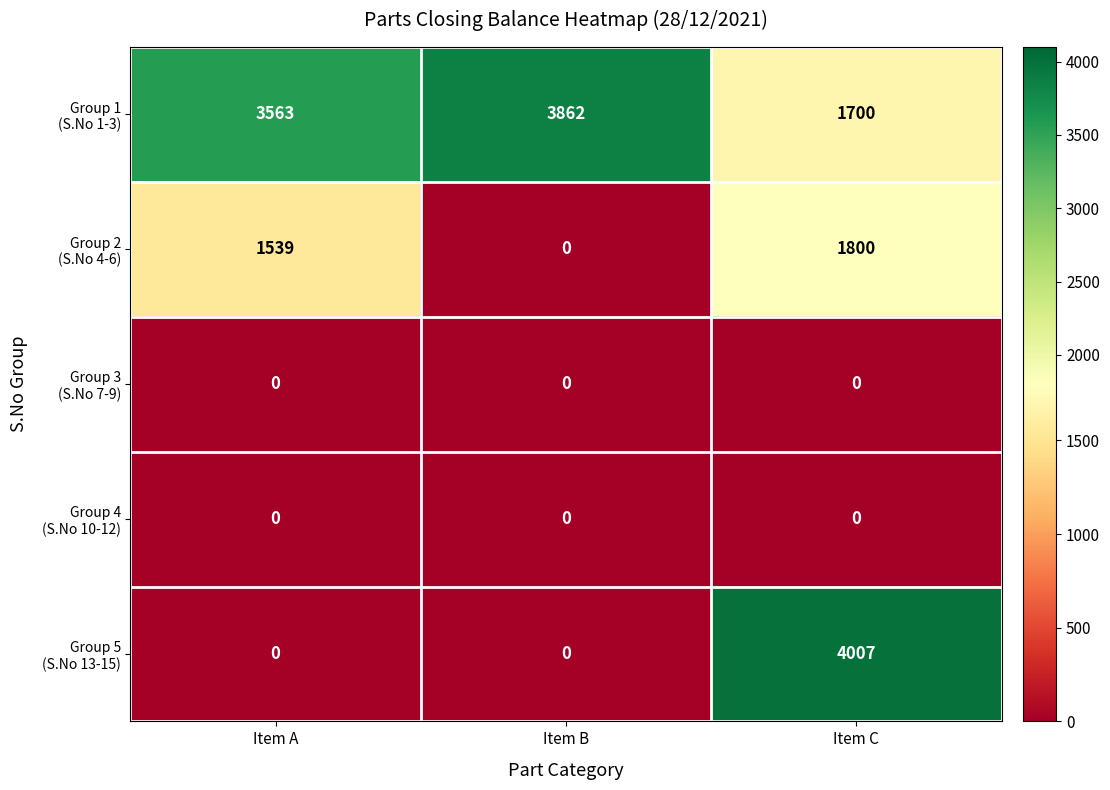

Which category has the highest value across all series?

Item C